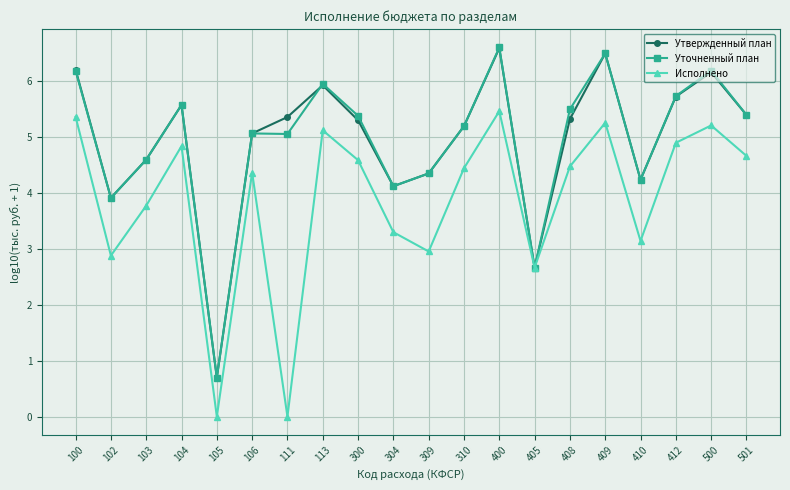

What is the difference between the second highest and minimum values in the Исполнено series?

5.4